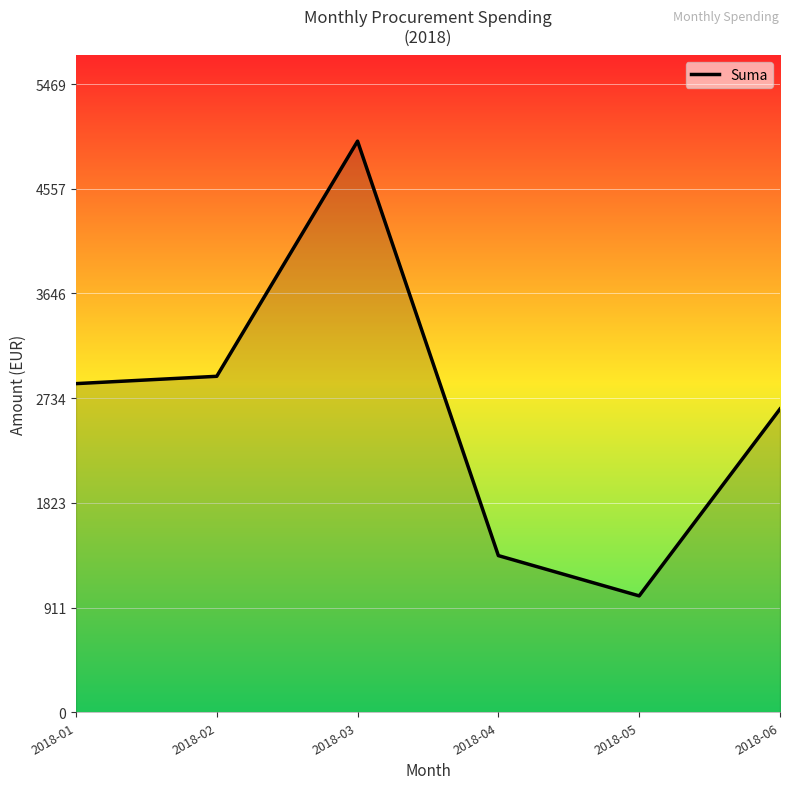

How many lines are shown in the chart?

1